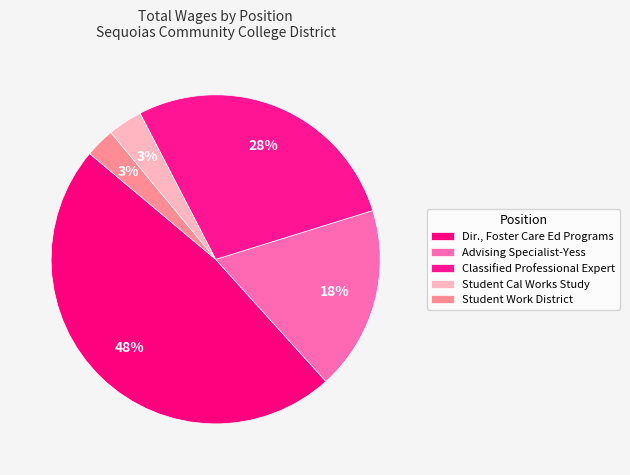

Which category has the smallest portion of the pie?

Student Work District